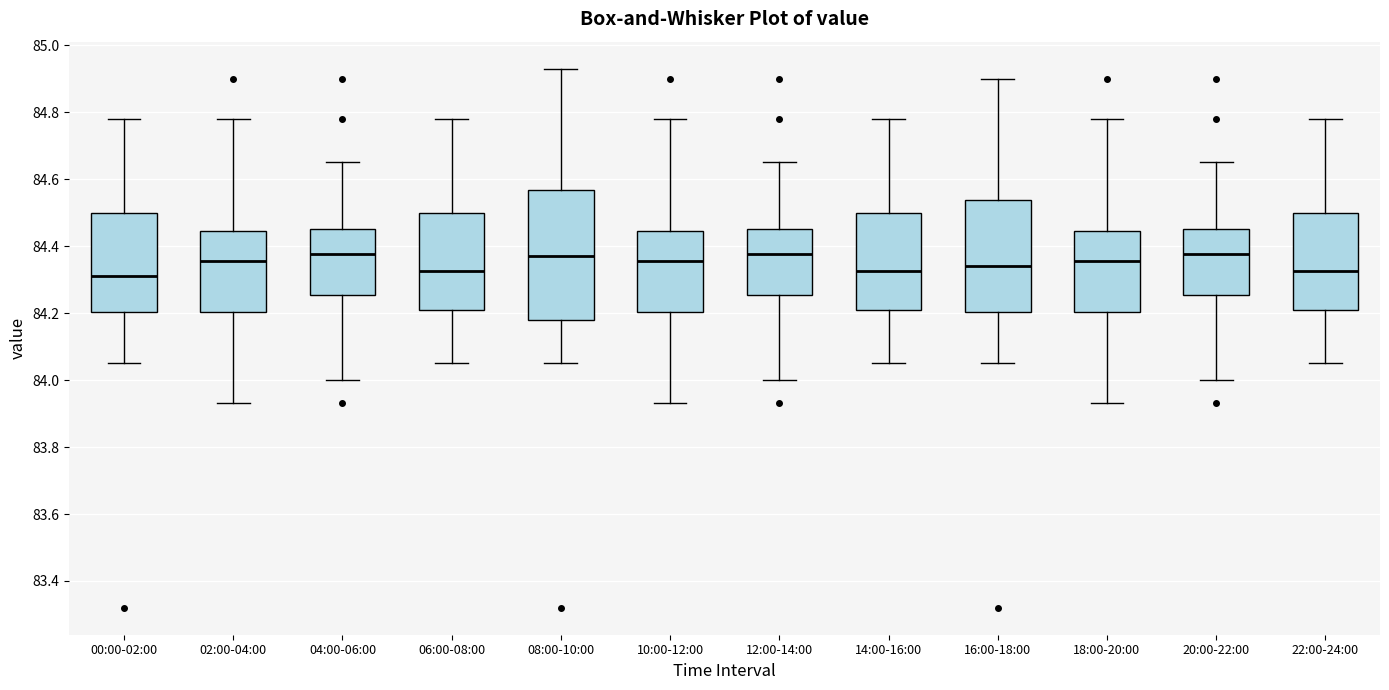

Where is the upper edge of the box for 14:00-16:00 on the y-axis? The values are not printed on the chart, so give them approximately, as read against the axis.

84.50